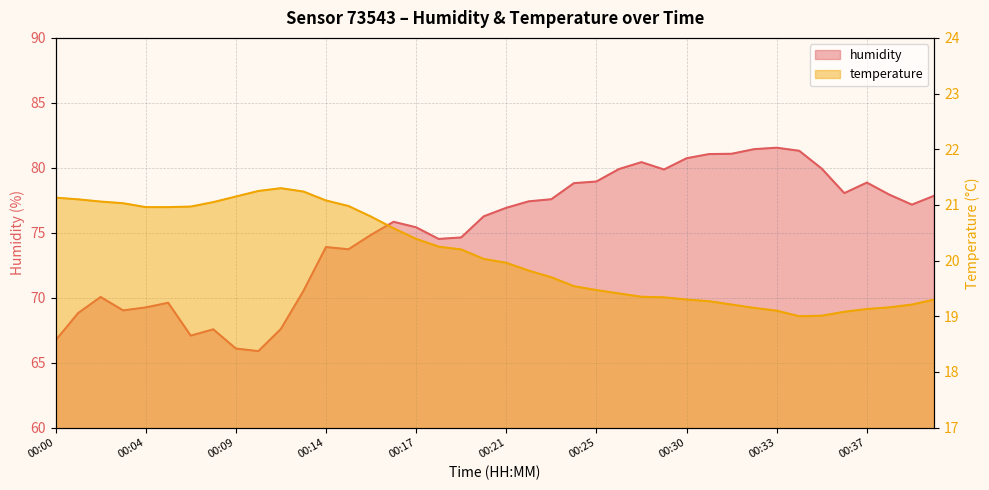

Read the humidity value at 00:08.

67.6